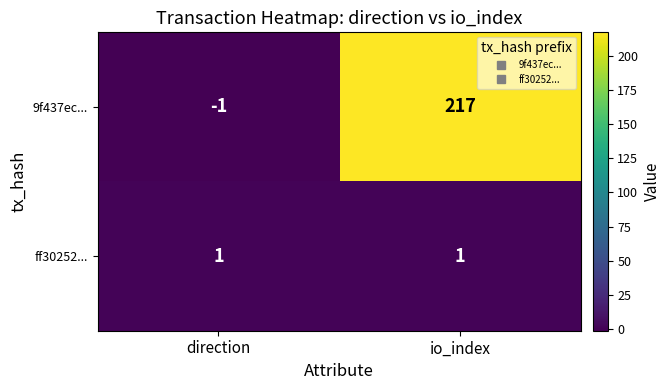

Which series has the widest spread of values?

9f437ec...